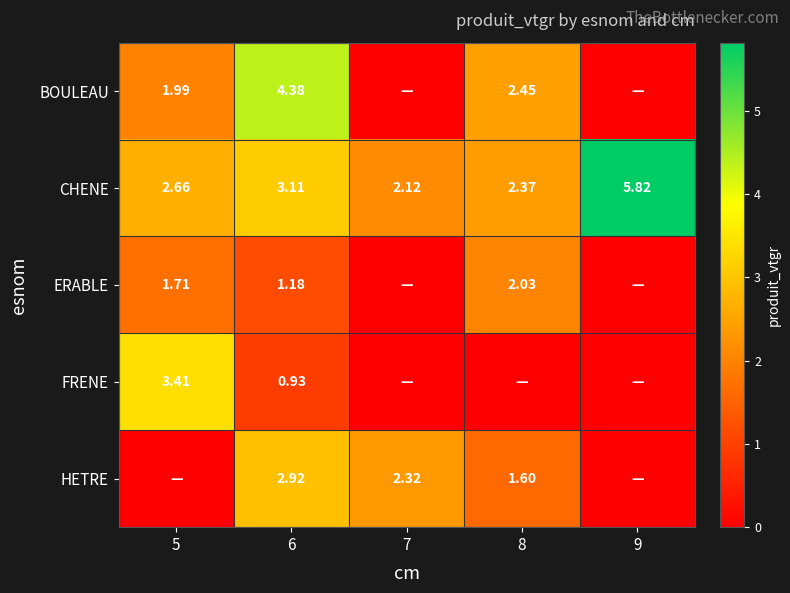

What is the spread (max minus min) of values at 9?

5.8